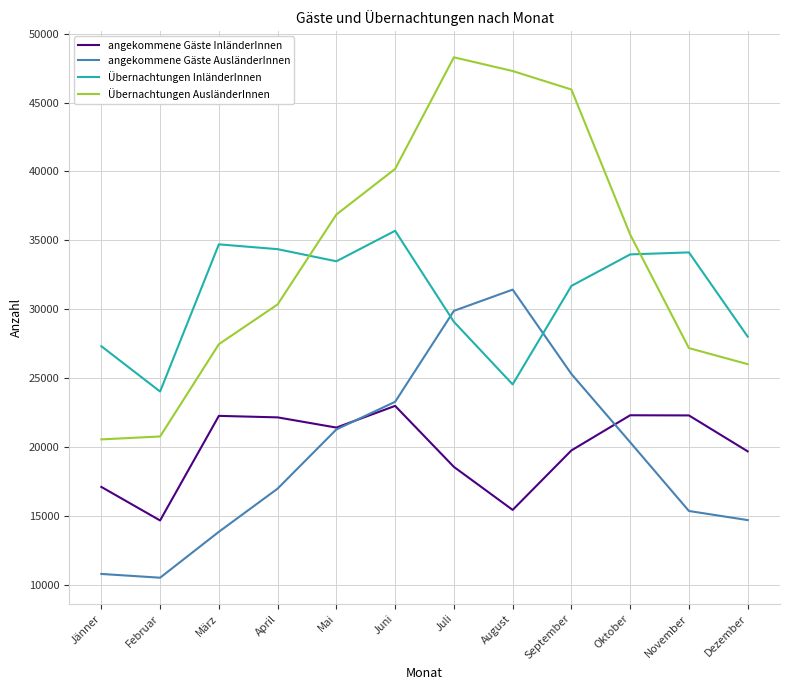

Which series has the largest total across all categories?

Übernachtungen AusländerInnen